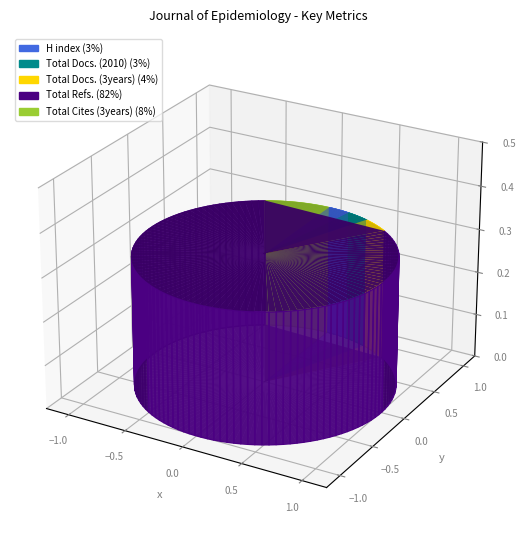

Between Total Docs. (2010) and H index, which is larger?

Total Docs. (2010)